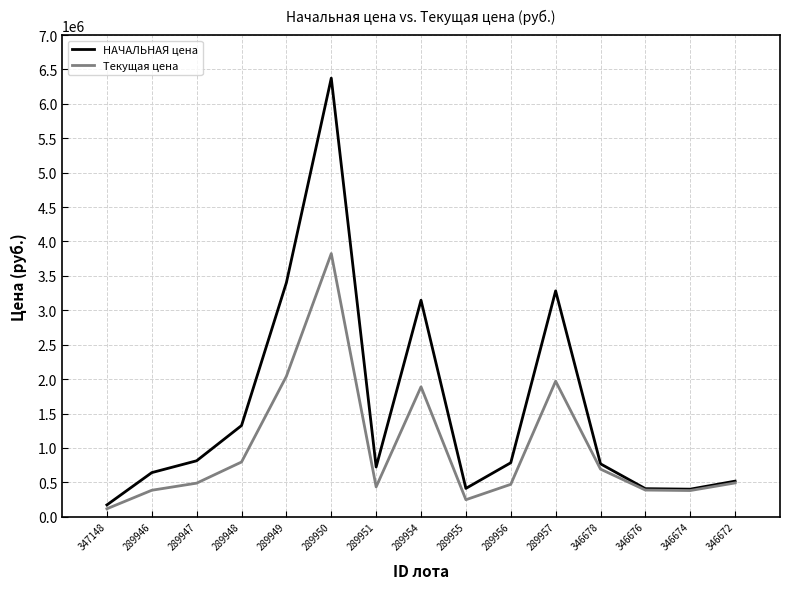

Which series has the largest range (max minus min)?

НАЧАЛЬНАЯ цена